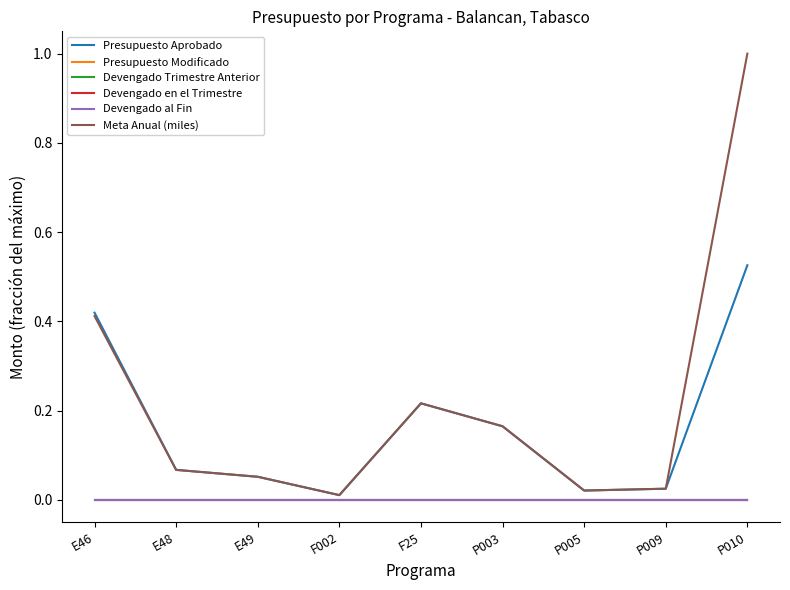

Does the chart display data point markers on the line(s)?

No